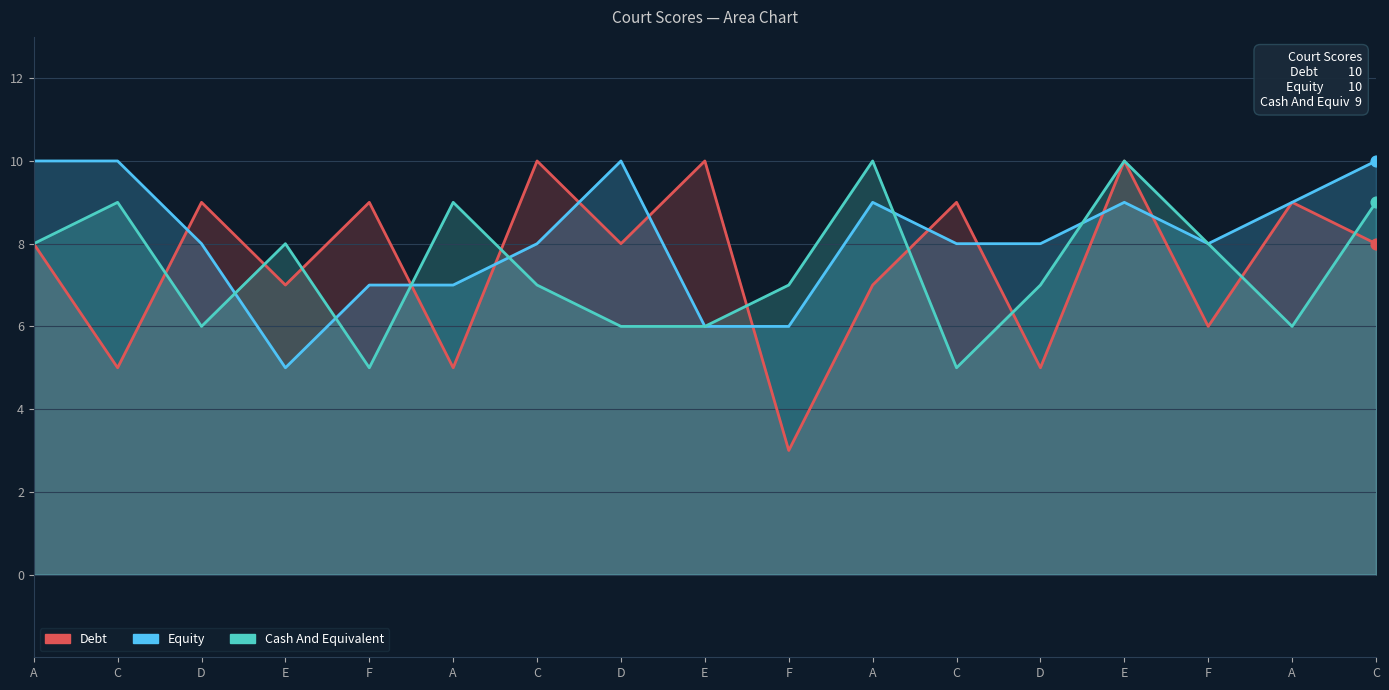

What is the total value across all series at E?

20